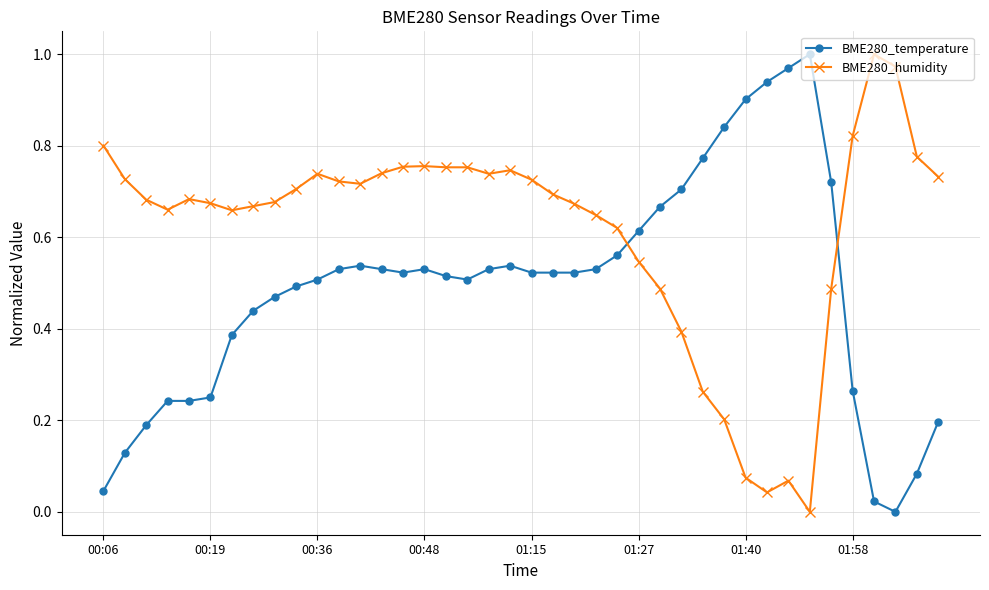

How many times do BME280_humidity and BME280_temperature cross each other?

2